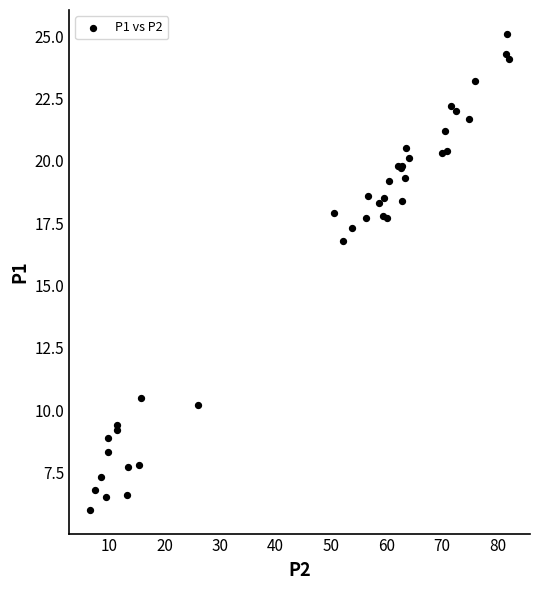

What Y value in the scatter plot is closest to 15?

16.8